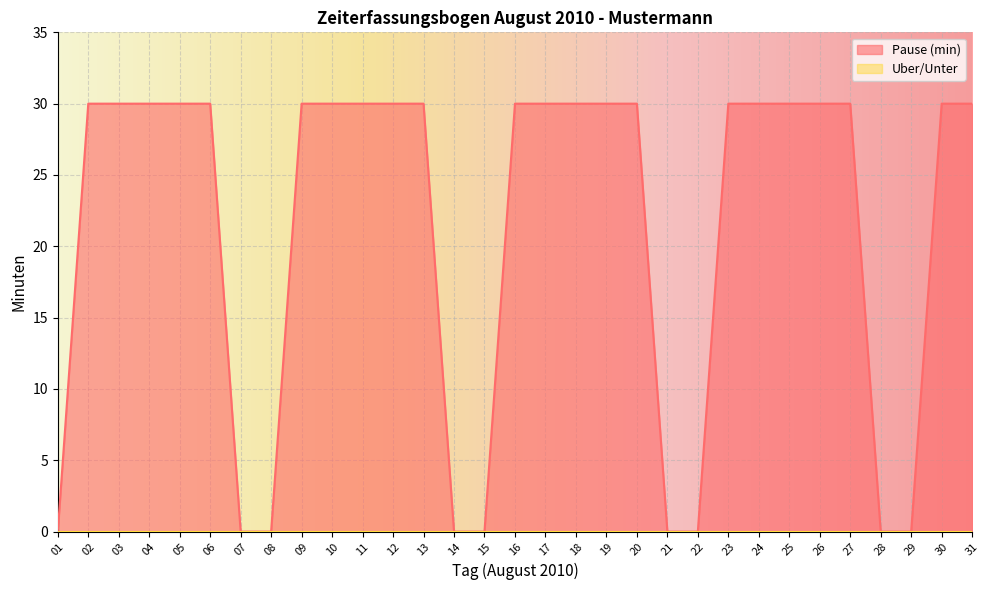

How many data points are less than 30?

9